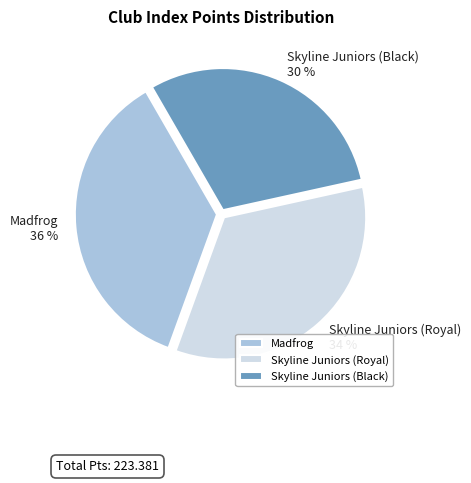

Does Madfrog represent more than half of the total?

No